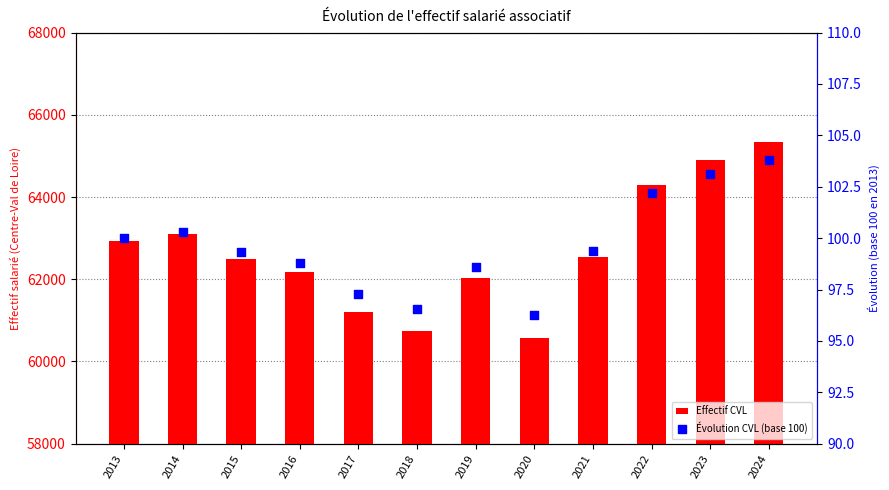

Which series has the widest spread of Y values?

Effectif CVL